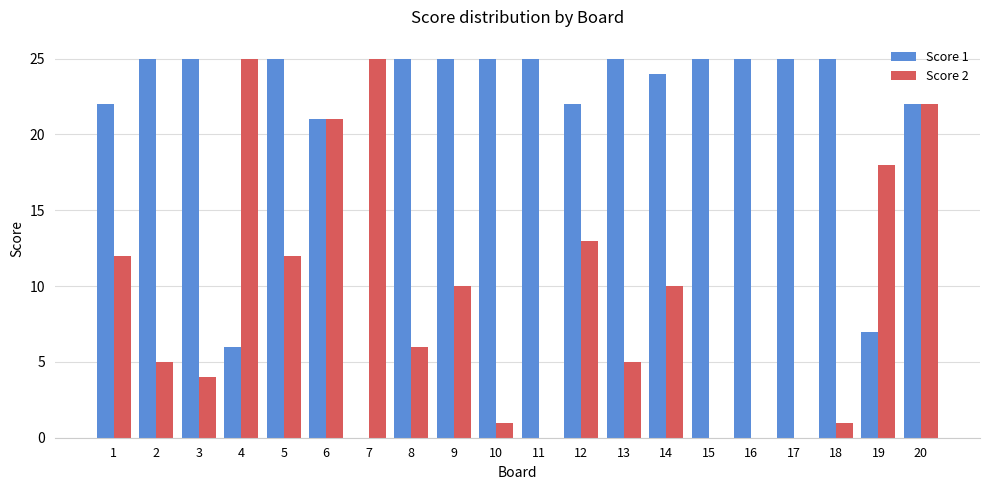

How many groups of bars are there?

20